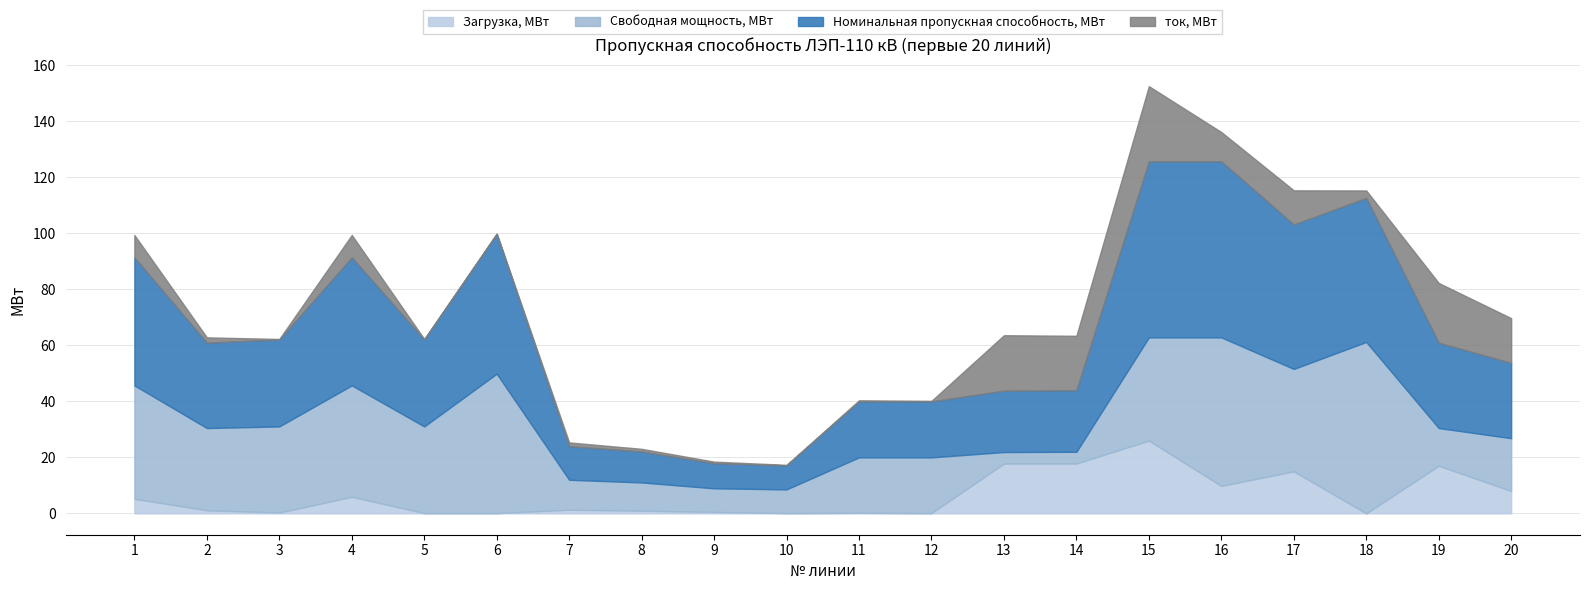

List the labels in order of Номинальная пропускная способность, МВт value, smallest first.

10, 9, 8, 7, 11, 12, 13, 14, 20, 2, 19, 3, 5, 1, 4, 6, 18, 17, 15, 16